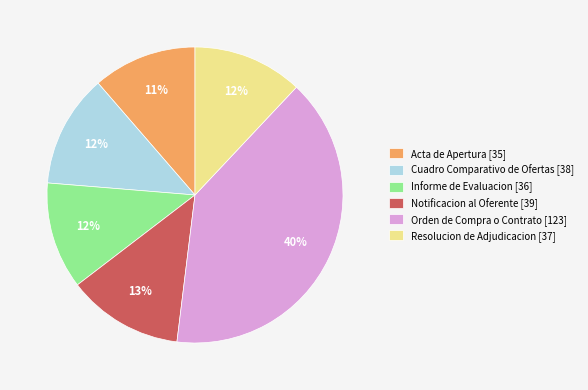

Is there a majority slice in this chart?

No